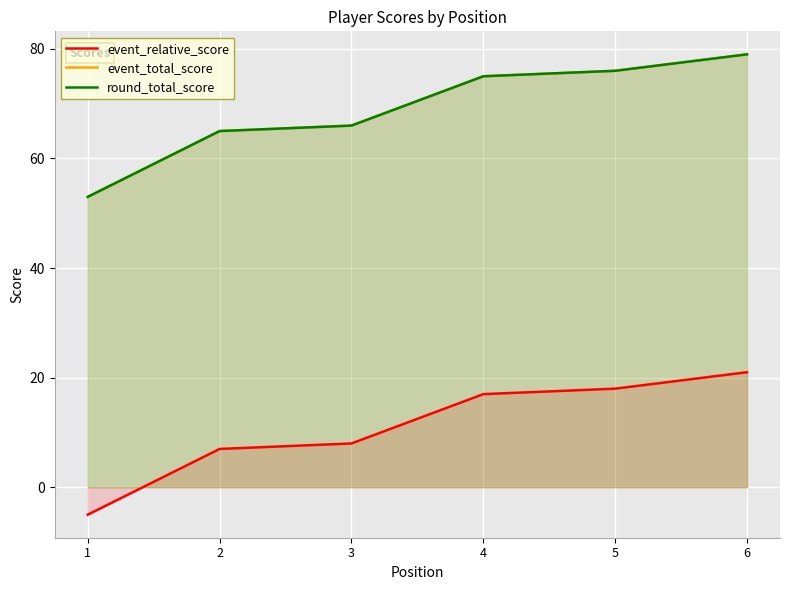

The round_total_score series shows 66 at 3. True or false?

True